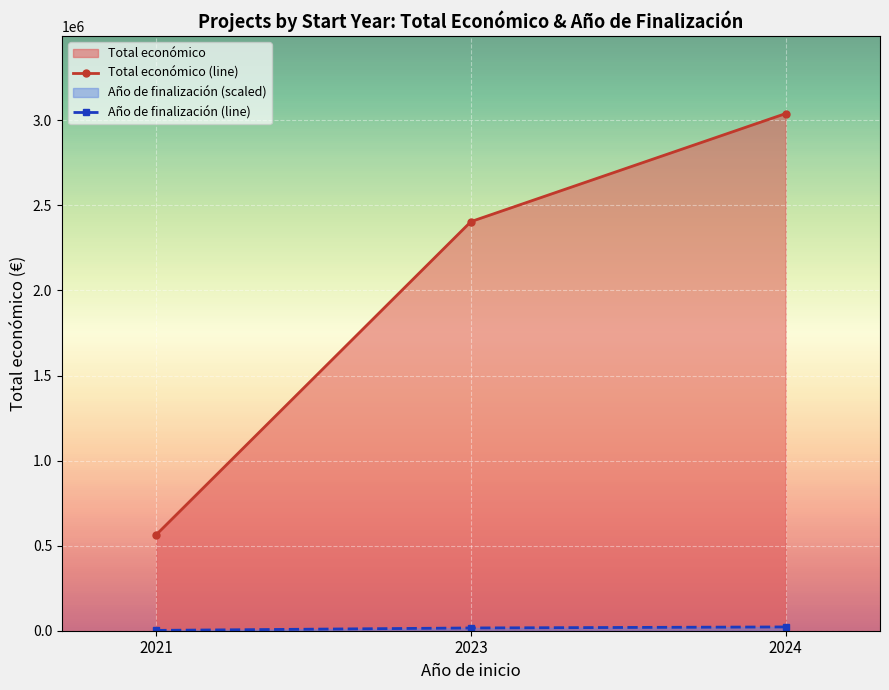

True or false: Año de finalización (line) has a value of 16200 at 2023.

True